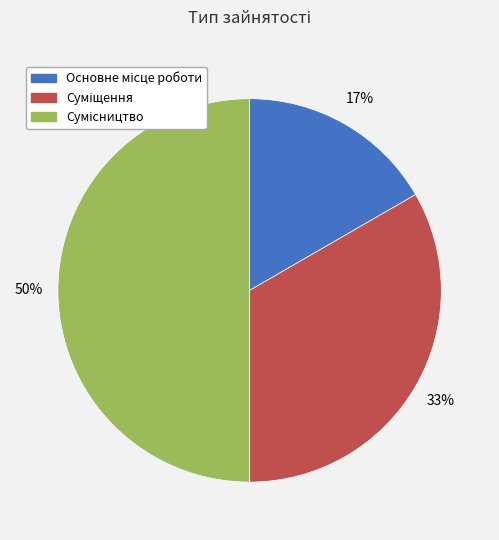

How many segments does this pie chart have?

3